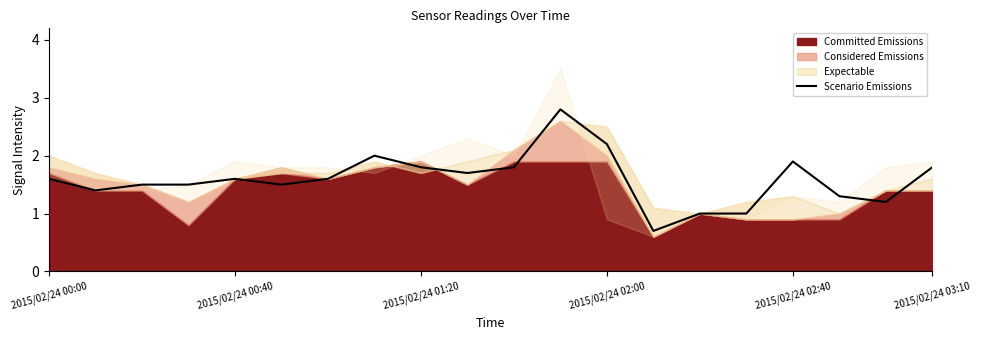

What is the minimum value shown in the chart?

0.7